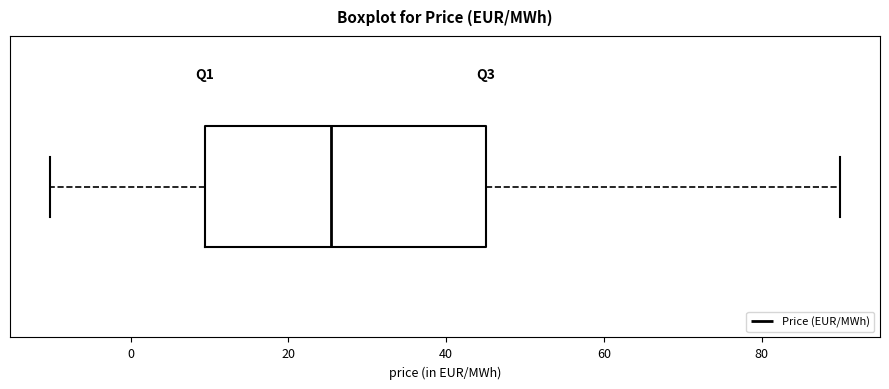

Where does the median line of the box sit on the x-axis? The values are not printed on the chart, so give them approximately, as read against the axis.

26